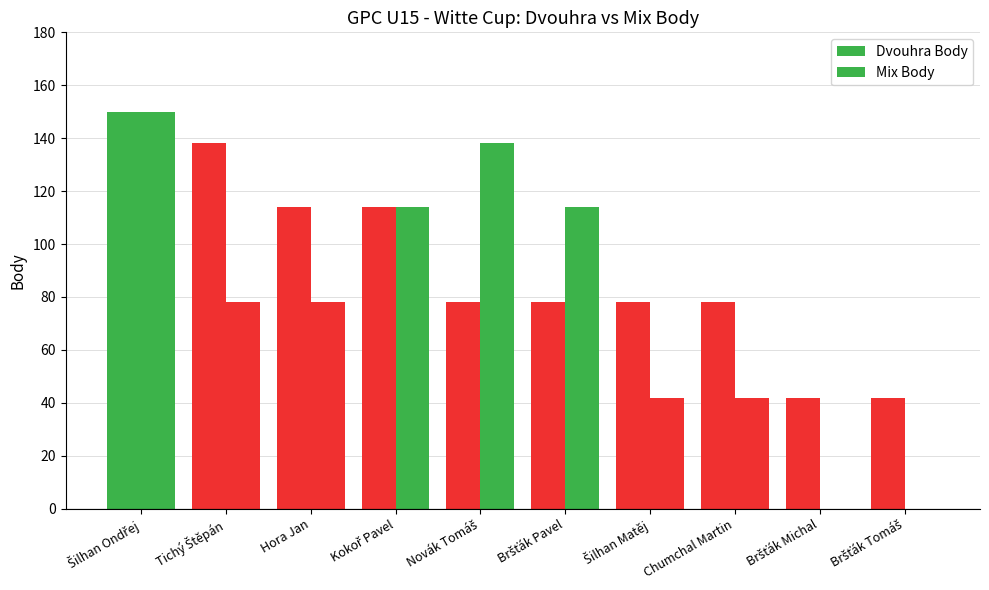

How many groups of bars are there?

10